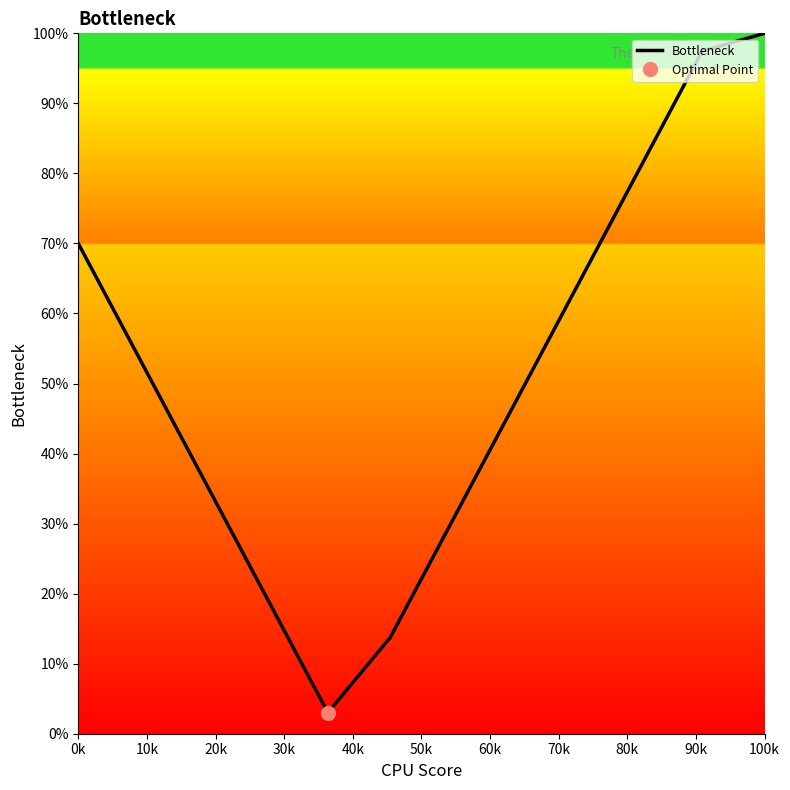

What is the minimum value shown in the chart?

3.0